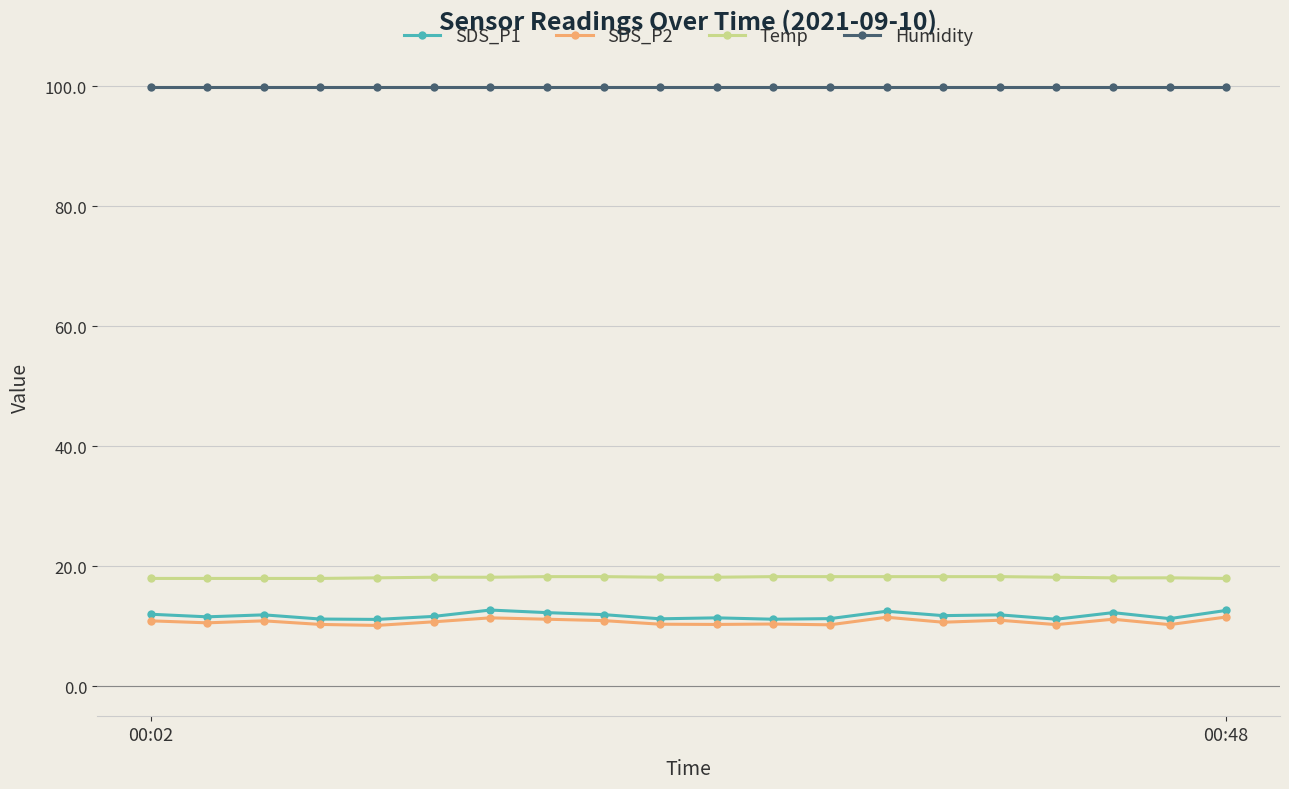

Which series has the largest range (max minus min)?

SDS_P1